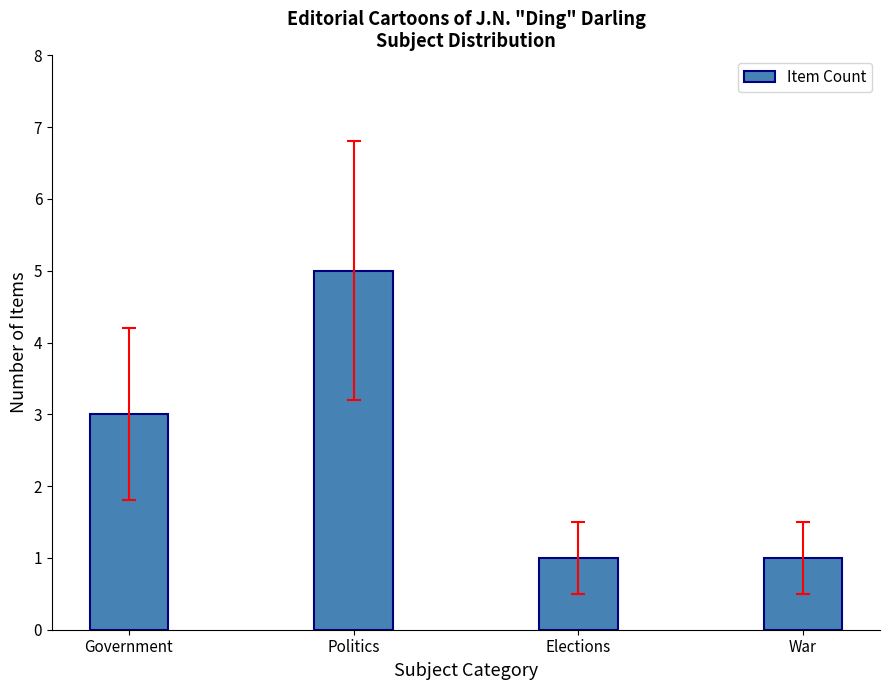

Which category has the highest value across all series?

Politics